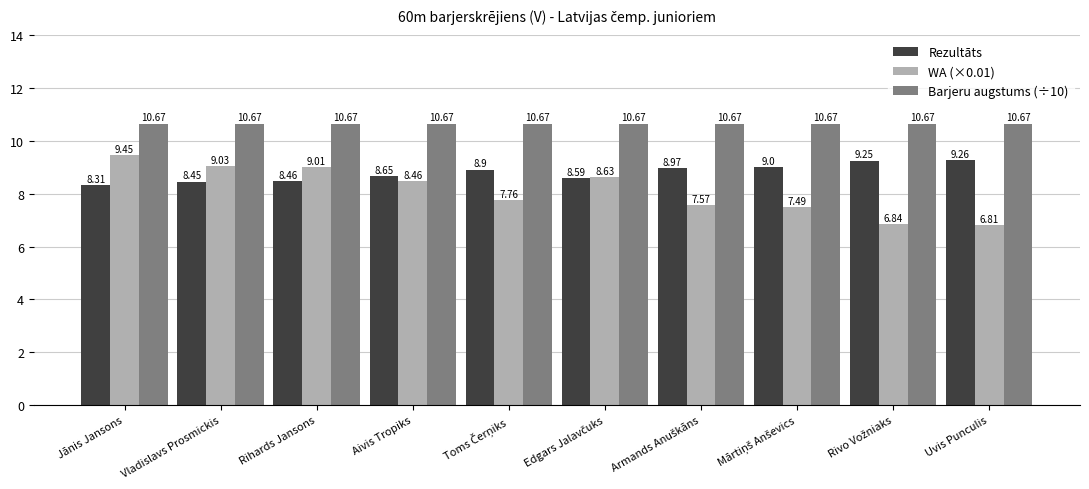

Which series has the widest spread of values?

WA (×0.01)